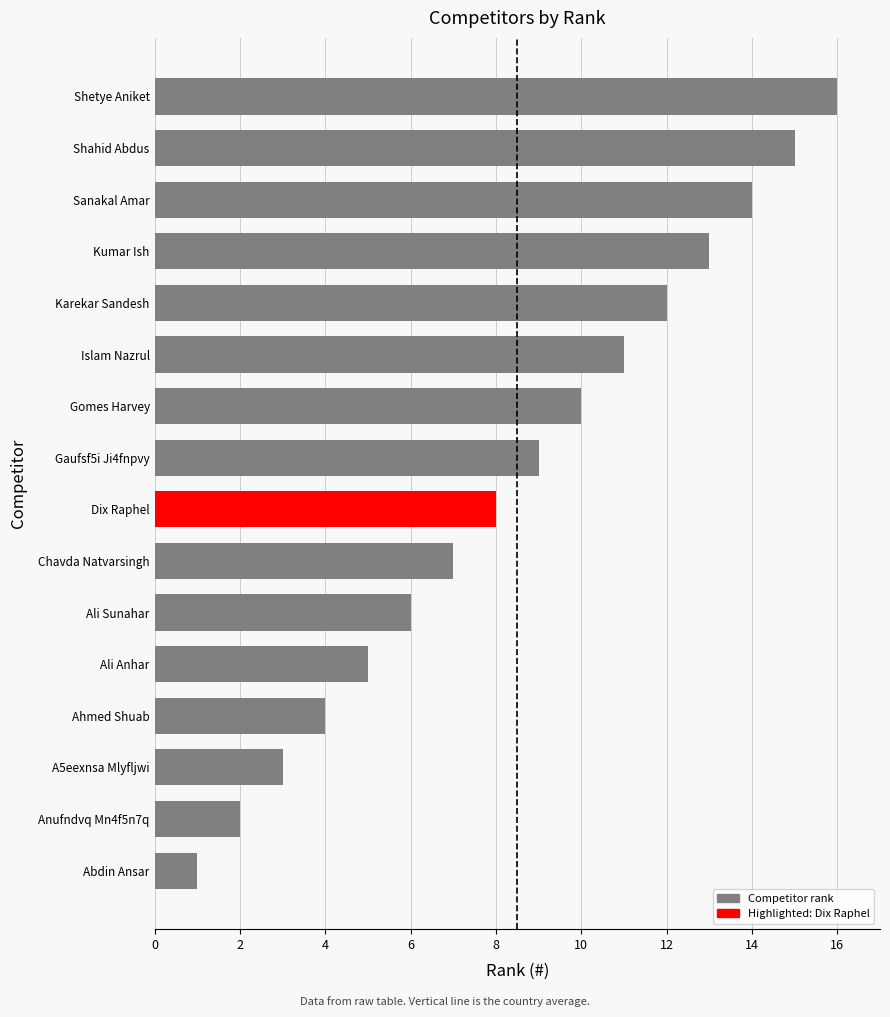

Rank the categories by value from highest to lowest.

Shetye Aniket, Shahid Abdus, Sanakal Amar, Kumar Ish, Karekar Sandesh, Islam Nazrul, Gomes Harvey, Gaufsf5i Ji4fnpvy, Dix Raphel, Chavda Natvarsingh, Ali Sunahar, Ali Anhar, Ahmed Shuab, A5eexnsa Mlyfljwi, Anufndvq Mn4f5n7q, Abdin Ansar